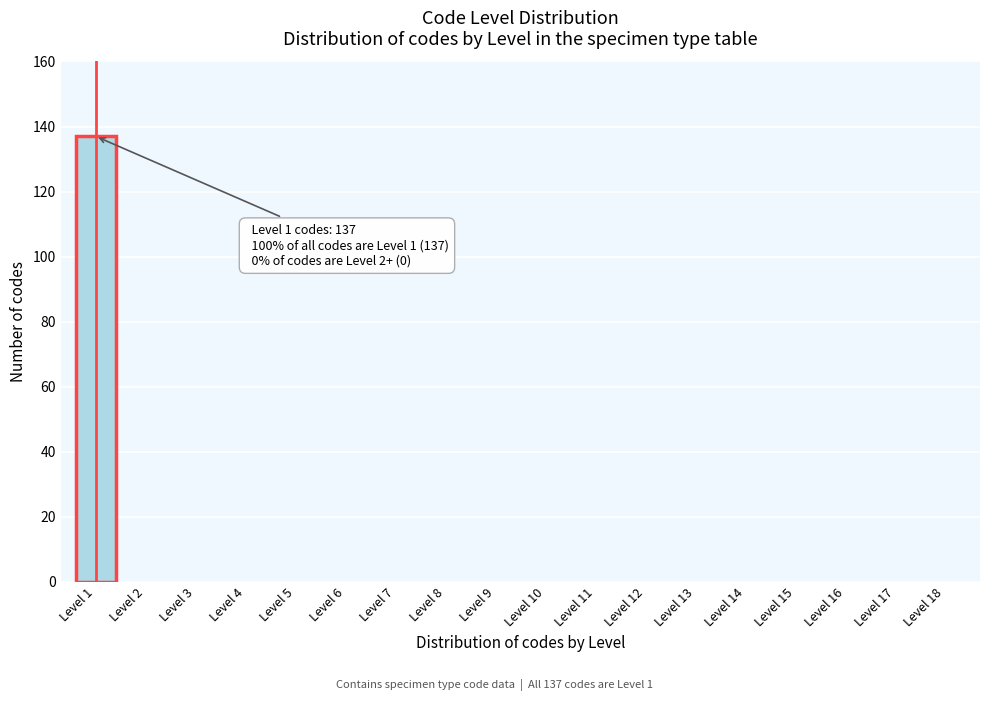

Reading right to left, transcribe all the data shown in this chart.

Level 18=0	Level 17=0	Level 16=0	Level 15=0	Level 14=0	Level 13=0	Level 12=0	Level 11=0	Level 10=0	Level 9=0	Level 8=0	Level 7=0	Level 6=0	Level 5=0	Level 4=0	Level 3=0	Level 2=0	Level 1=137